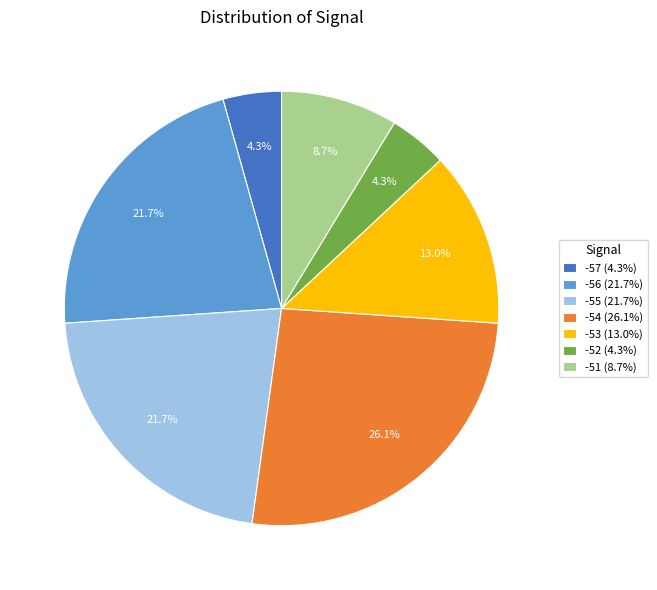

How much of the chart is everything except -57 (4.3%)?

95.7%